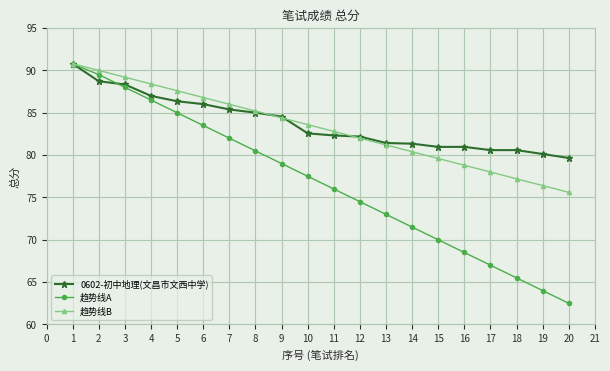

At which label does 趋势线B reach its minimum?

20